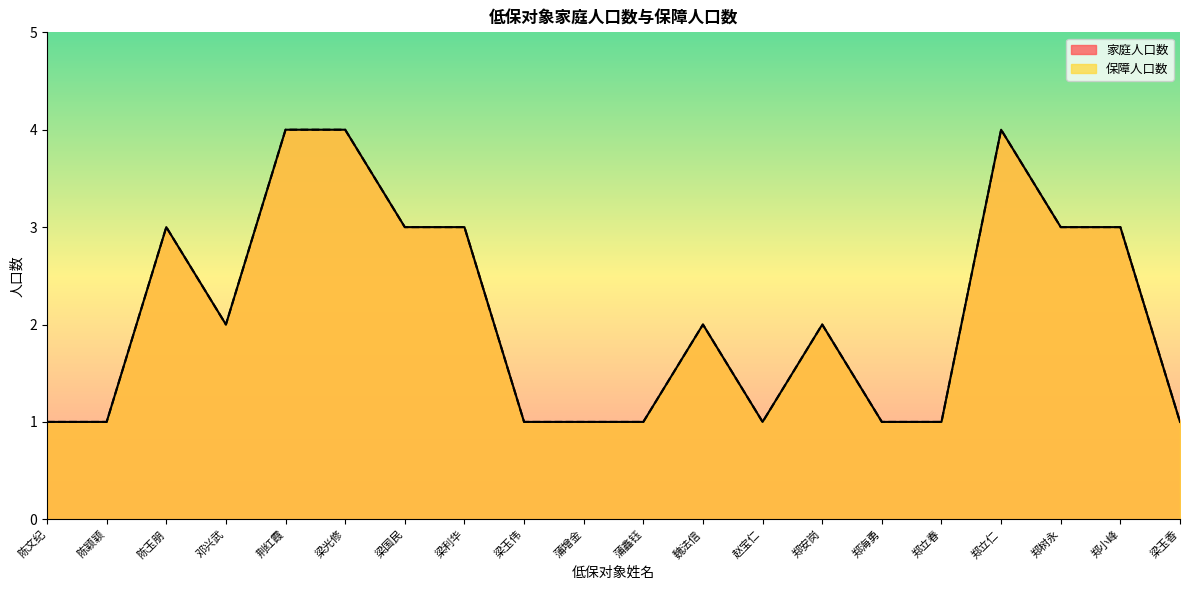

What is the difference between the 保障人口数 values at 魏法信 and 梁光修?

2